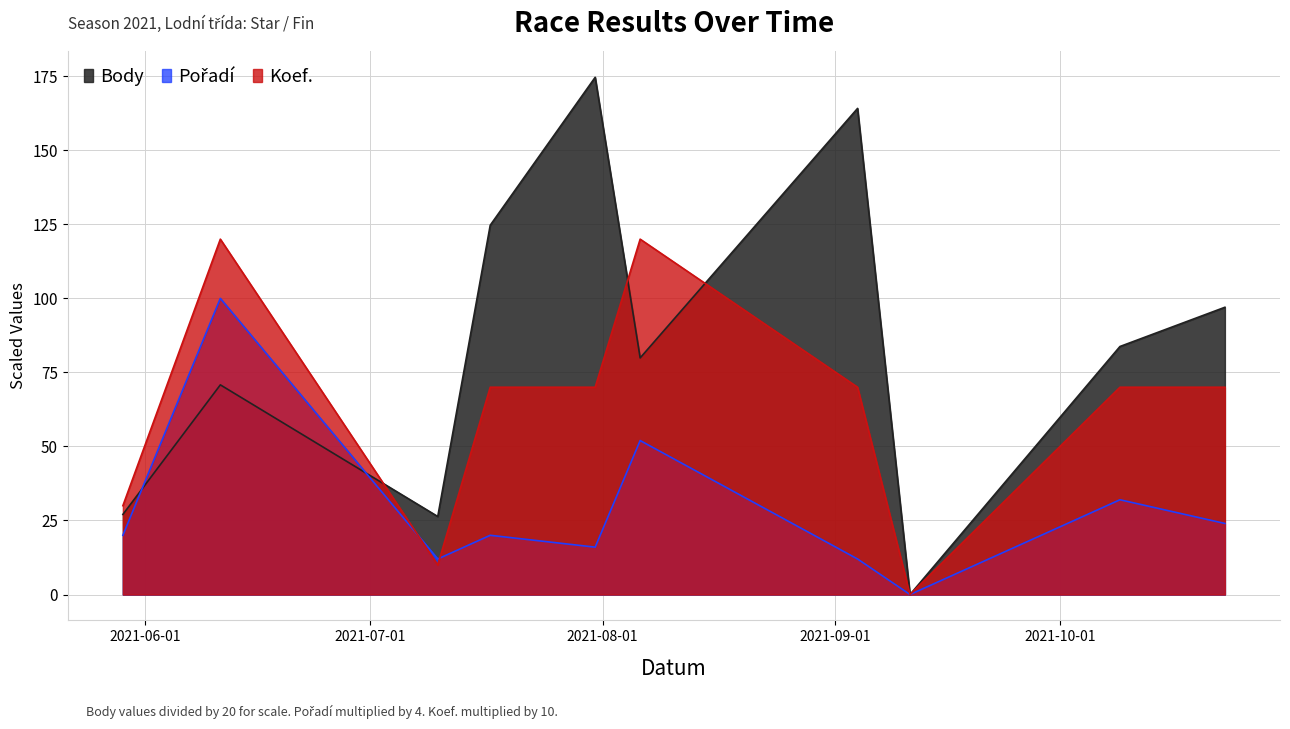

What value does the Koef. series have at 2021-06-11?

120.0